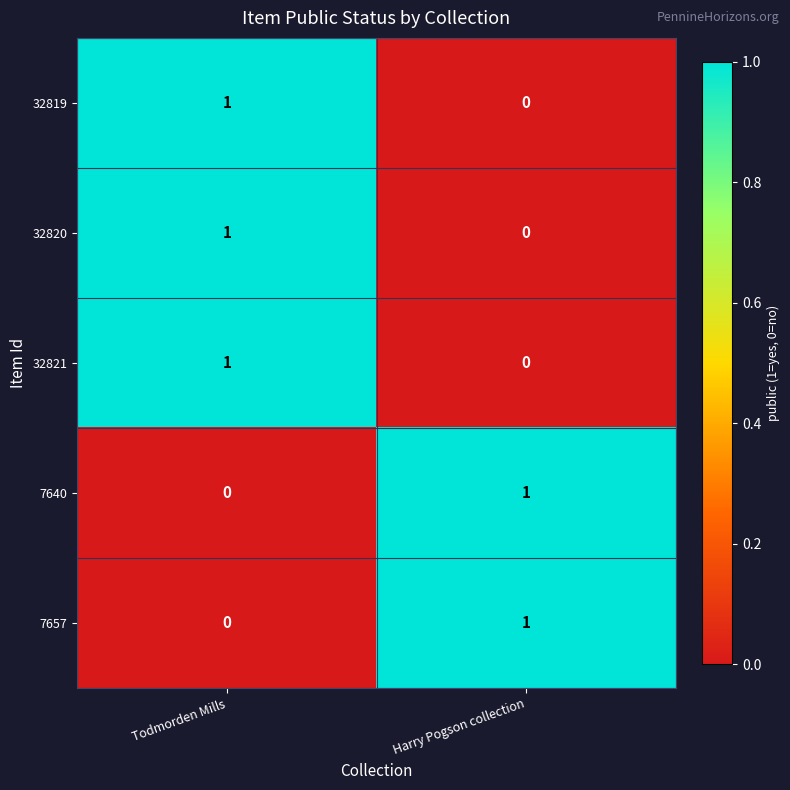

At which label is 32821 closest to 0?

Harry Pogson collection